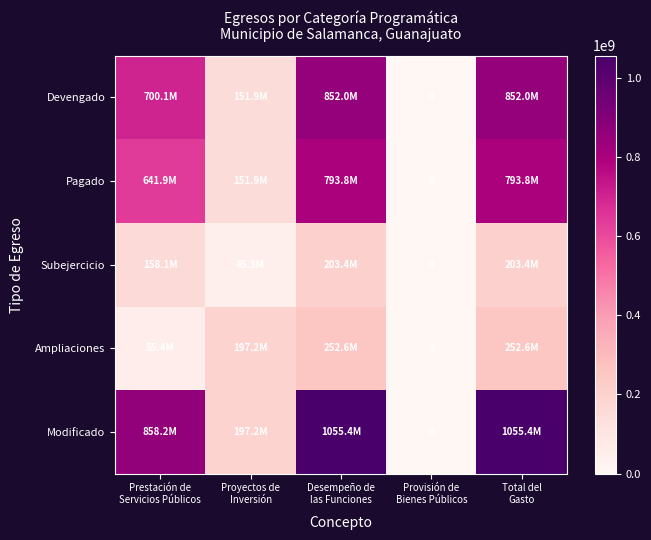

True or false: Modificado has a value of 197173676.7 at Proyectos de Inversión.

True